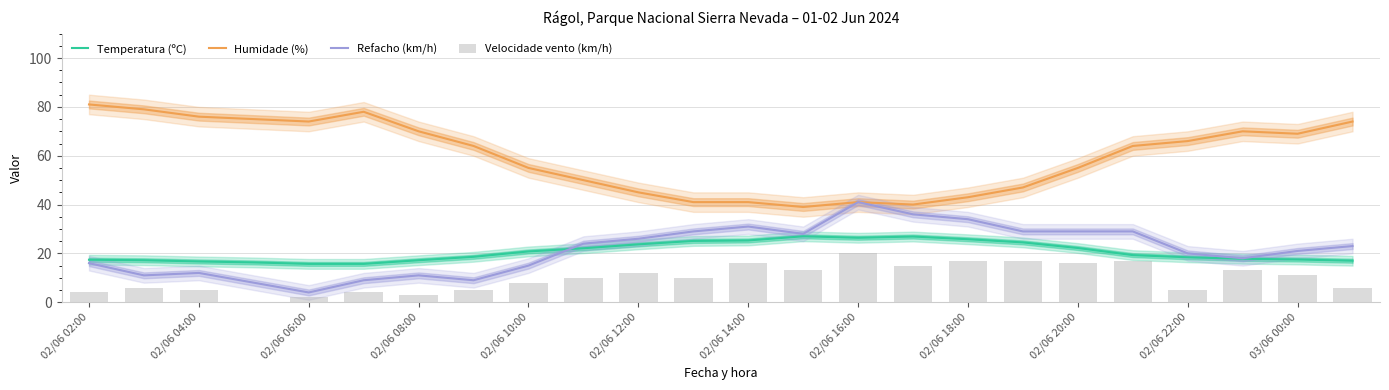

What is the value of the Velocidade vento (km/h) bar at the 10th from the left?

10.0